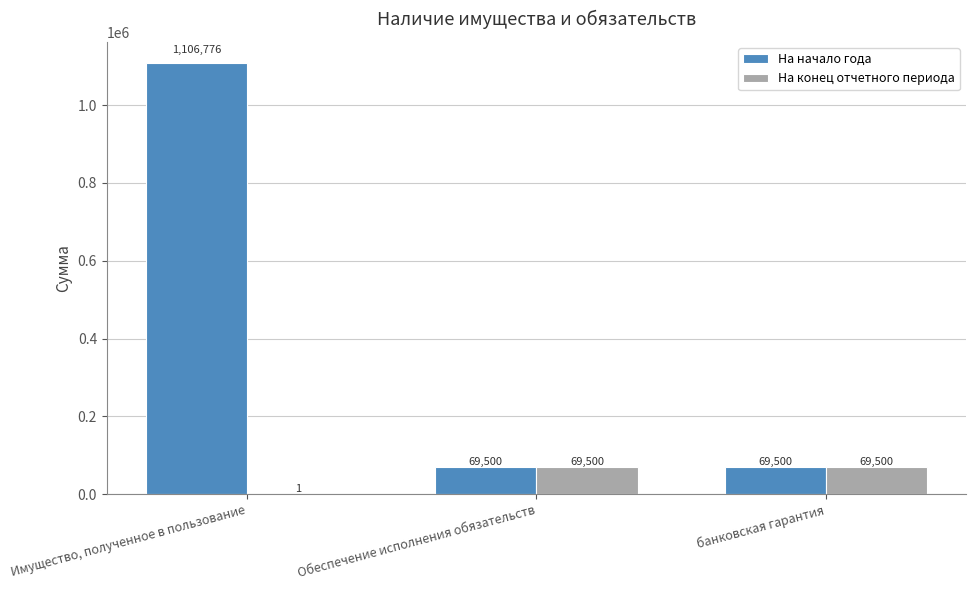

Between Имущество, полученное в пользование and Обеспечение исполнения обязательств, which series saw the biggest shift?

На начало года